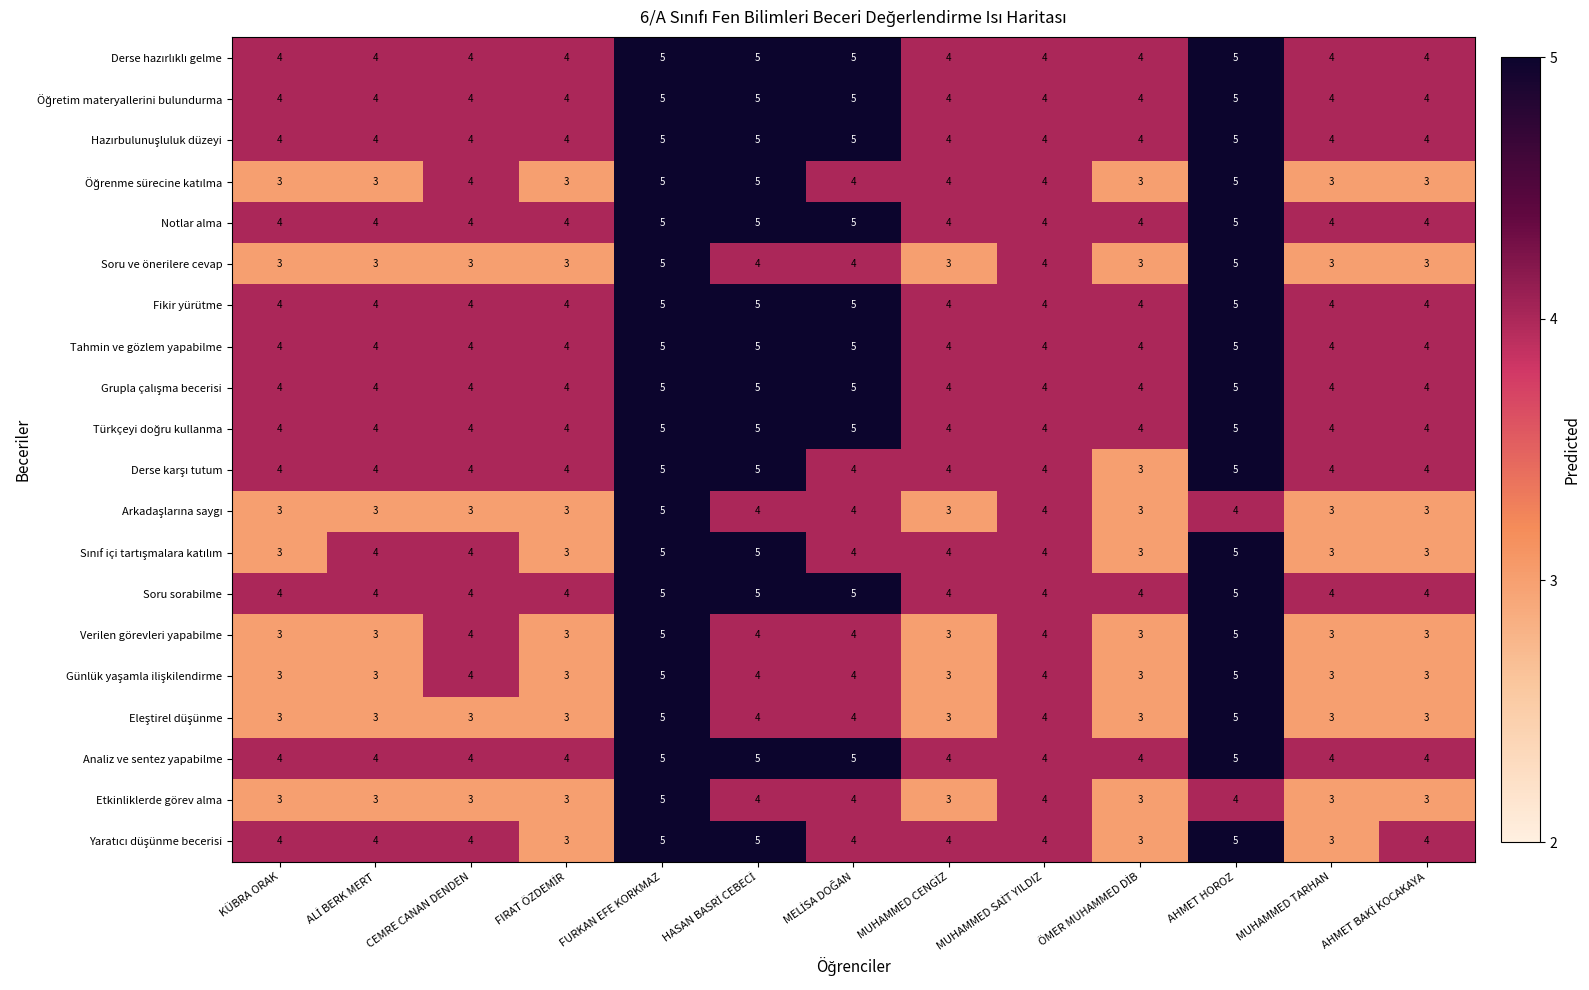

Count the Soru sorabilme values in the range 4 to 5.

13